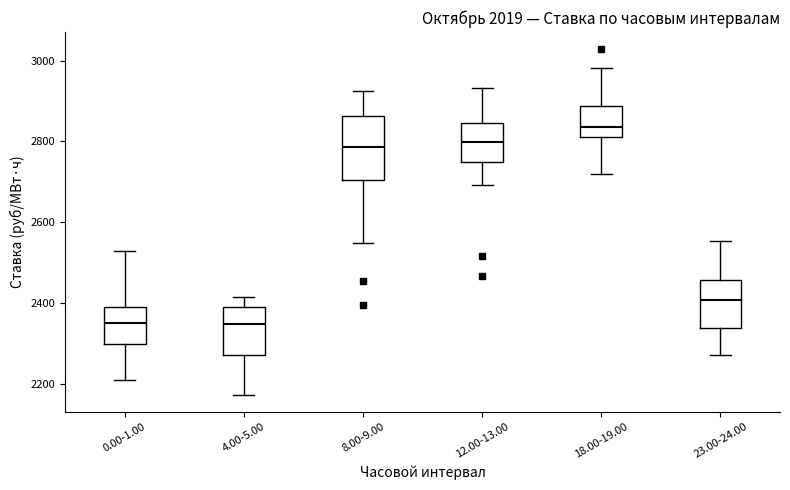

Which box's median line is the highest?

18.00-19.00